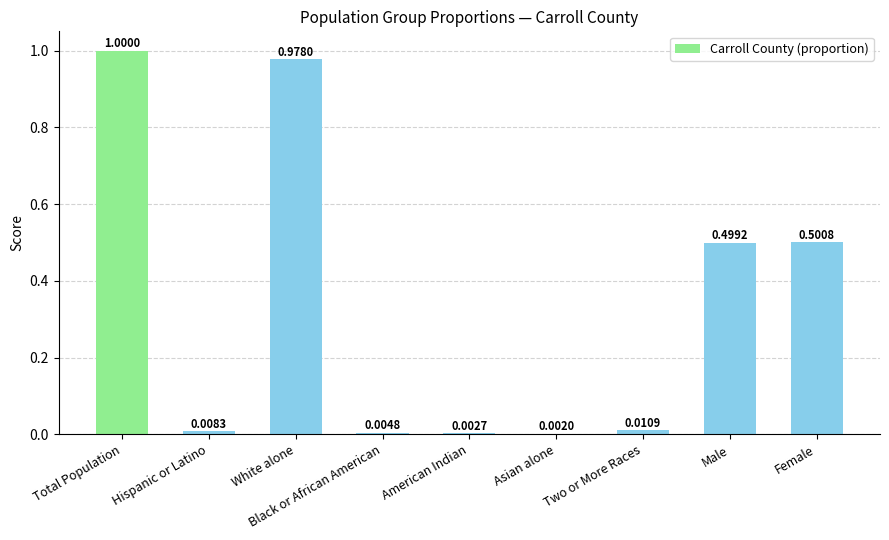

Which category has the highest value across all series?

Total Population